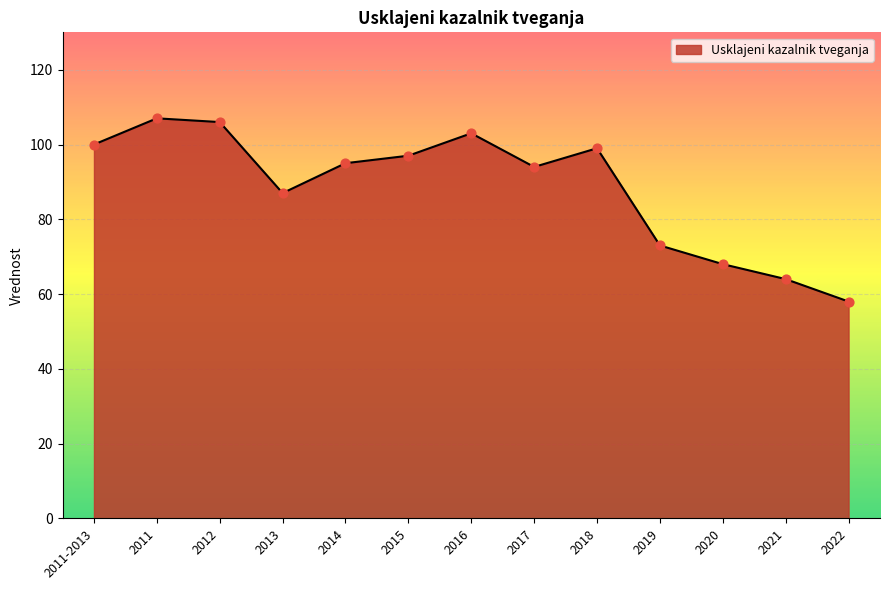

What is the change in value from 2011 to 2020?

-39